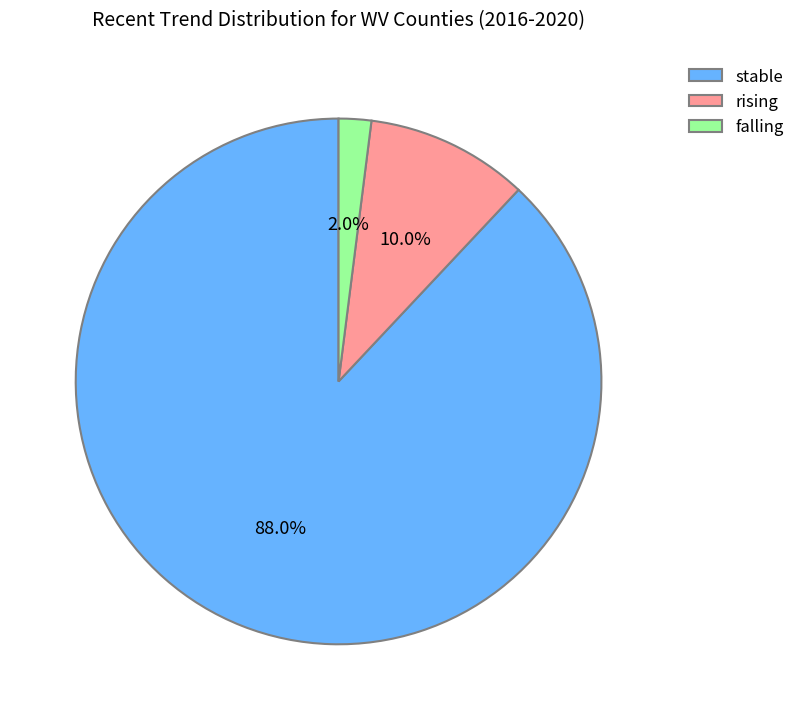

Between rising and stable, which is larger?

stable